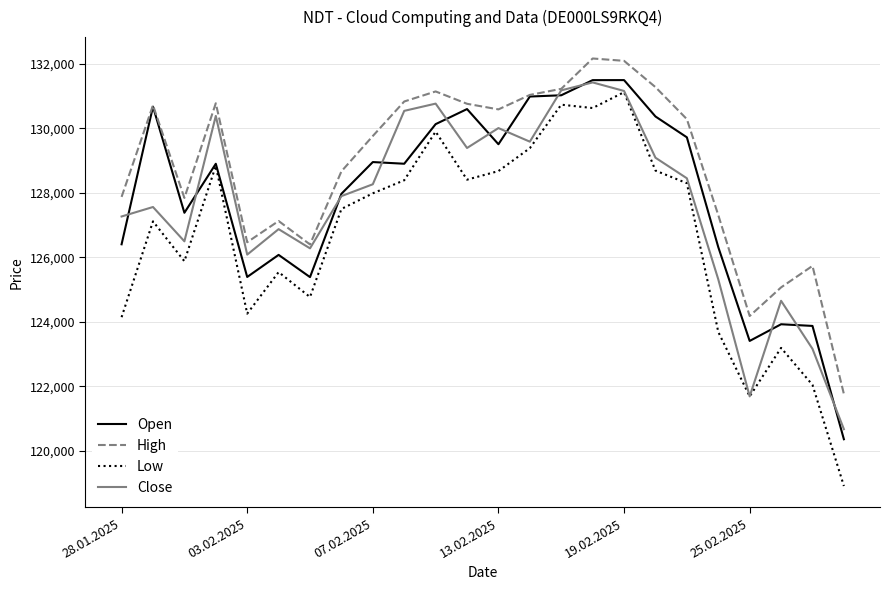

Which series has the largest total across all categories?

High